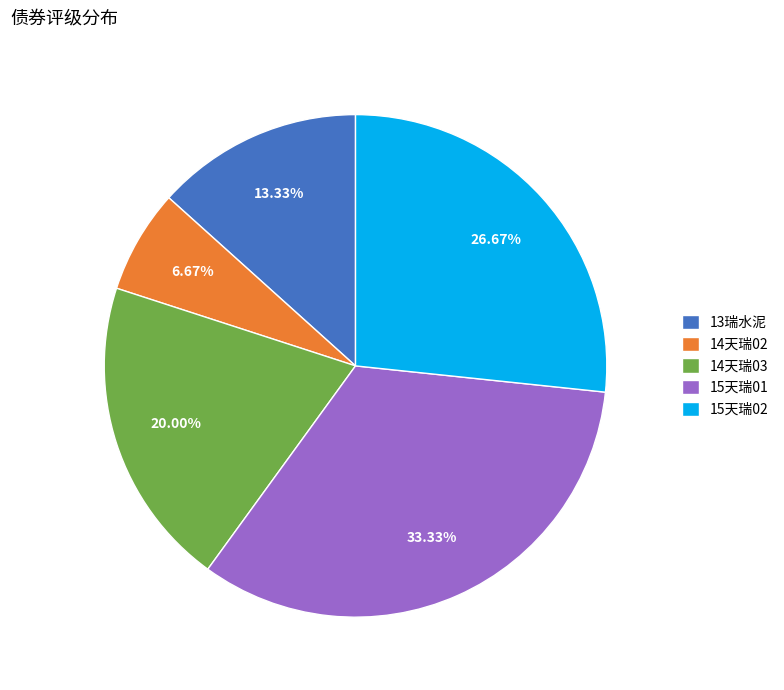

To the nearest percent, what portion does 13瑞水泥 represent?

13%